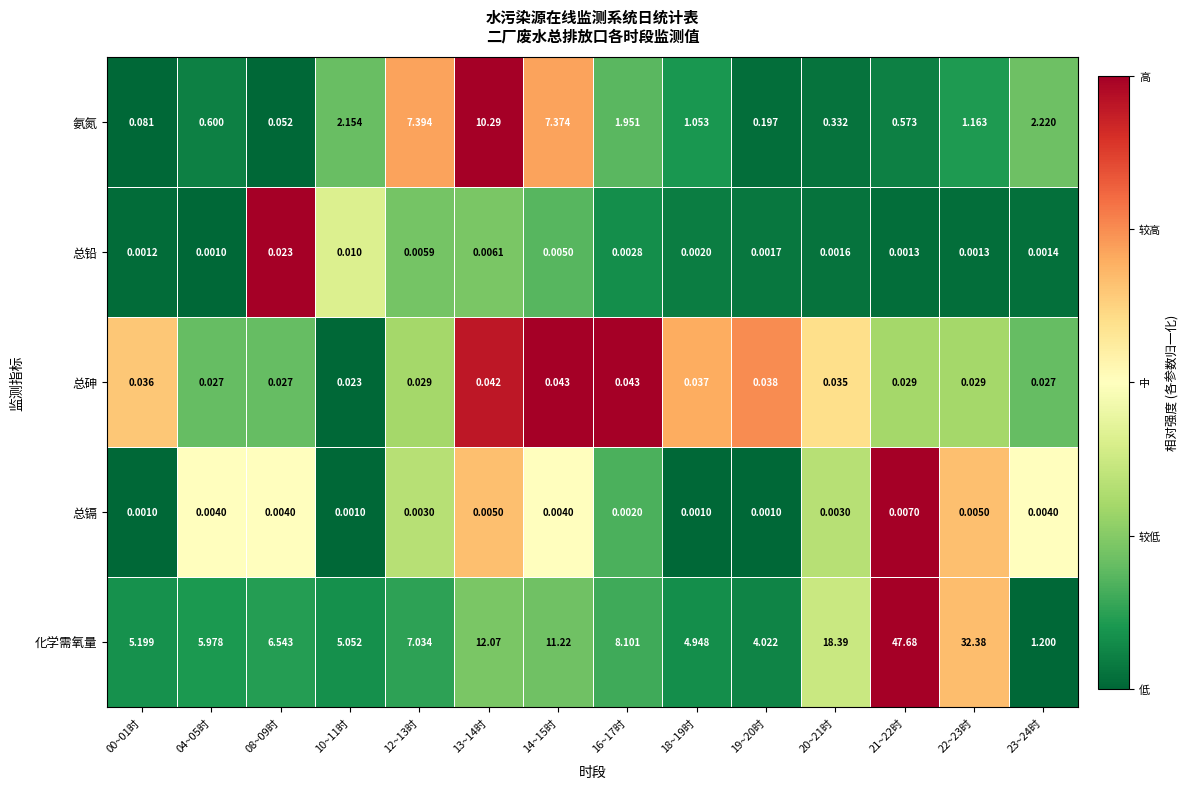

List the series in order of their peak value, highest first.

化学需氧量, 氨氮, 总砷, 总铅, 总镉